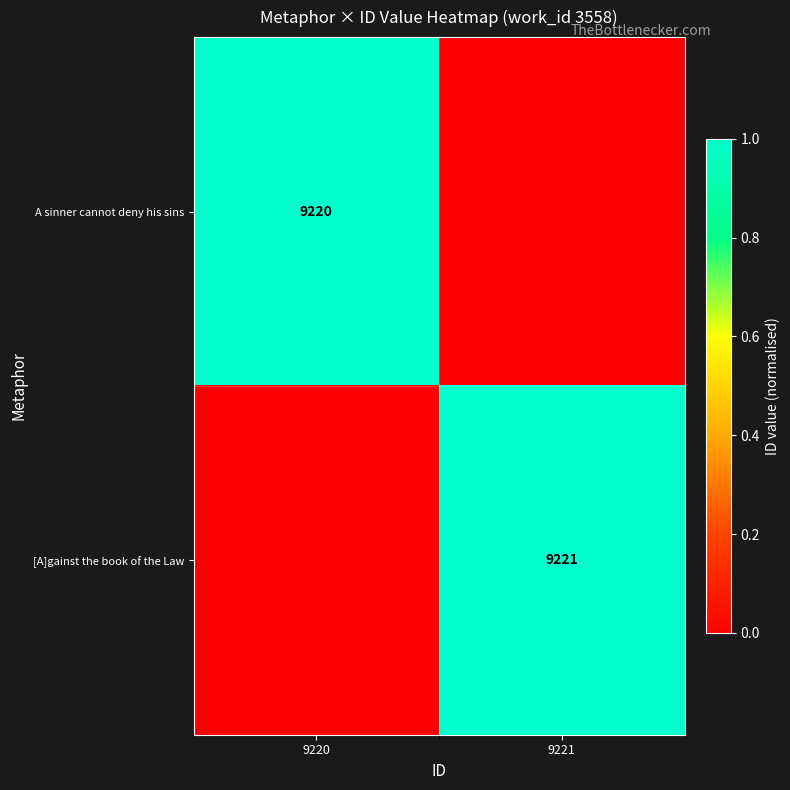

True or false: A sinner cannot deny his sins has a value of 9220 at 9220.

True